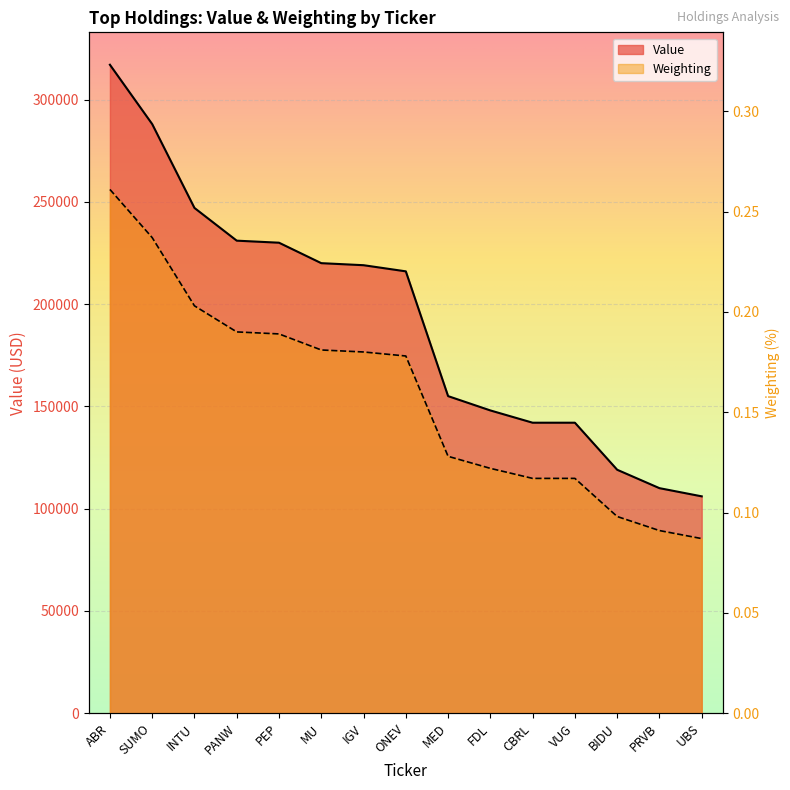

What is the difference between the Value values at UBS and VUG?

36000.0